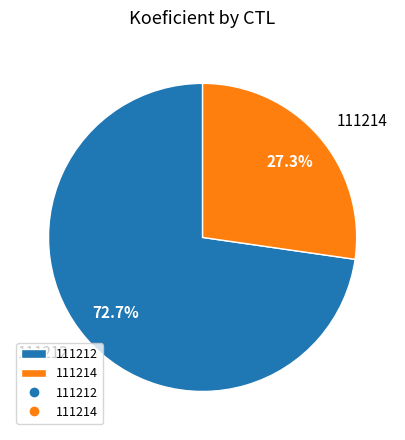

To the nearest percent, what percentage of the pie is 111212?

73%